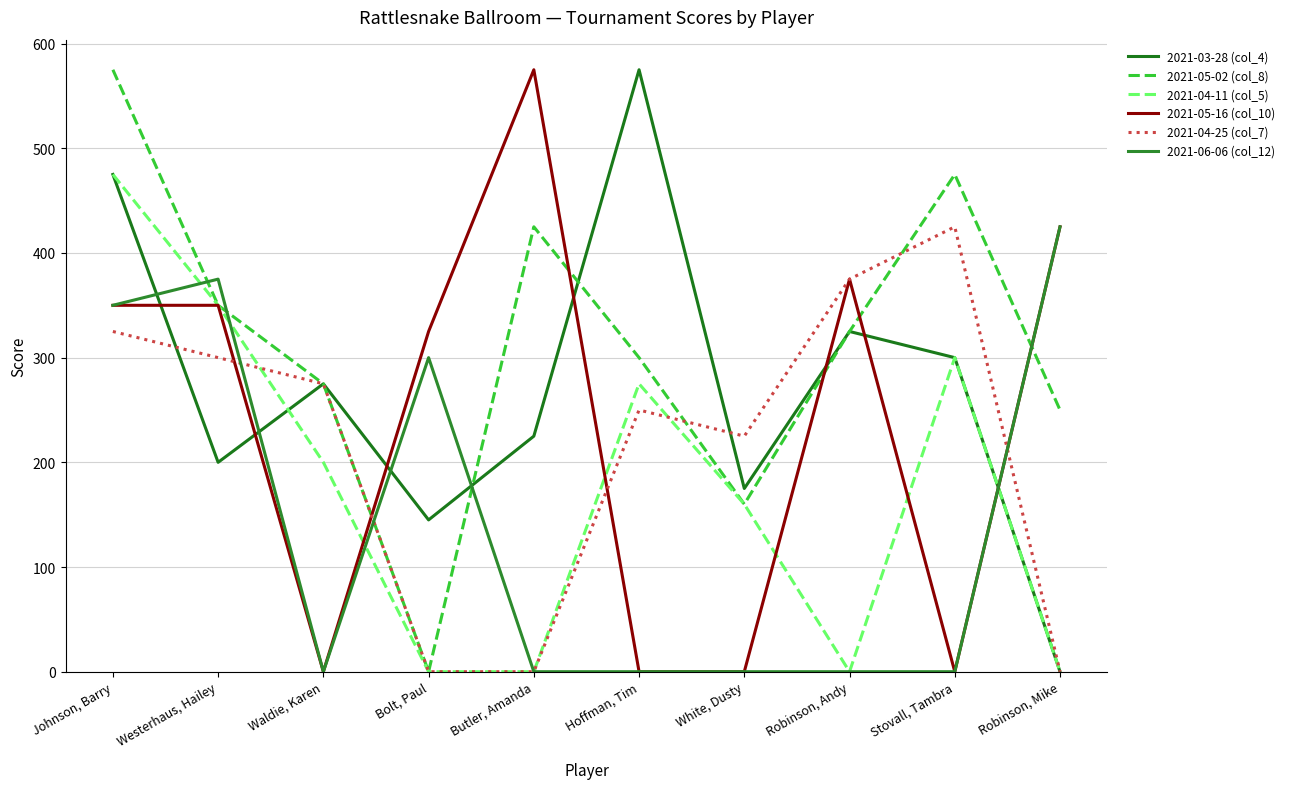

True or false: 2021-04-25 (col_7) has a value of 531 at Westerhaus, Hailey.

False